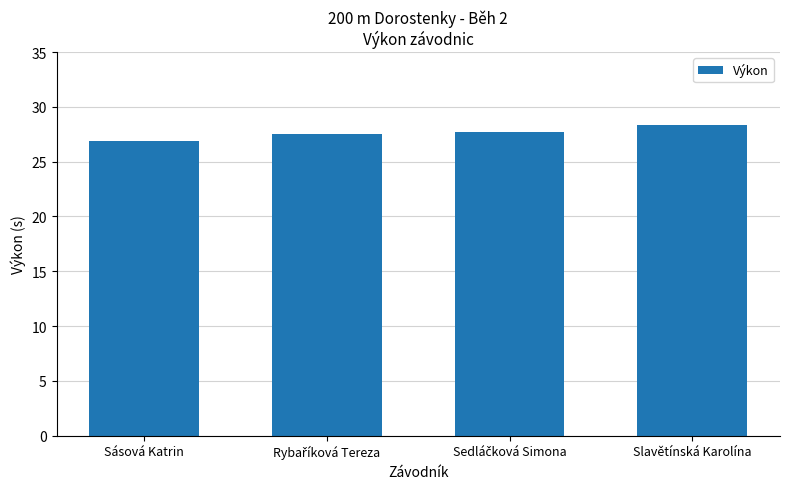

Approximately how many times larger is the value at Slavětínská Karolína compared to Sásová Katrin?

1.1